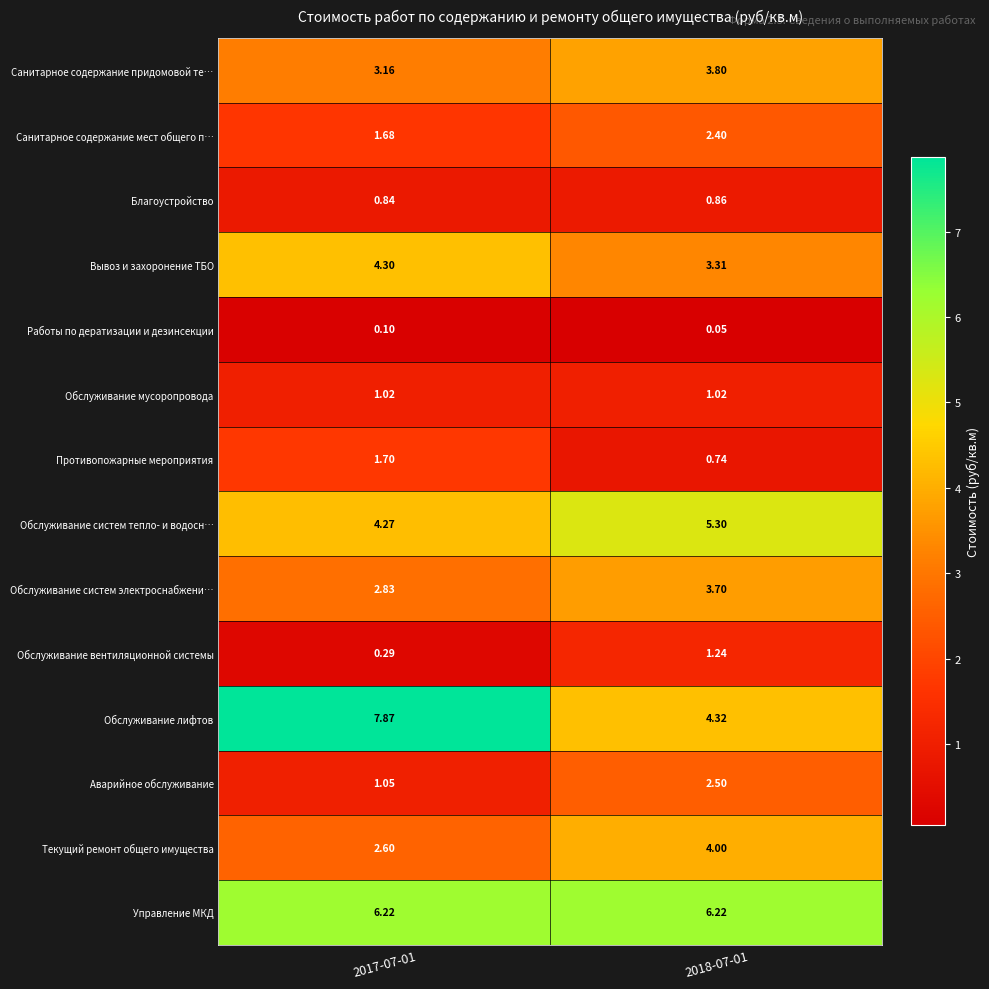

How many data points in Противопожарные мероприятия are above 1?

1